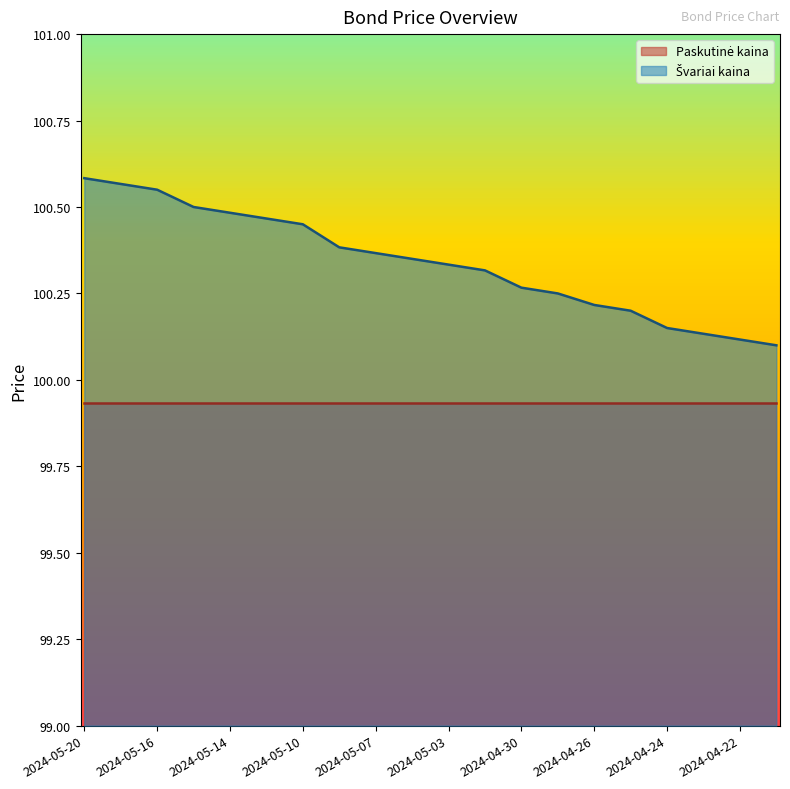

True or false: there are more than 0 points higher than both neighbors.

False